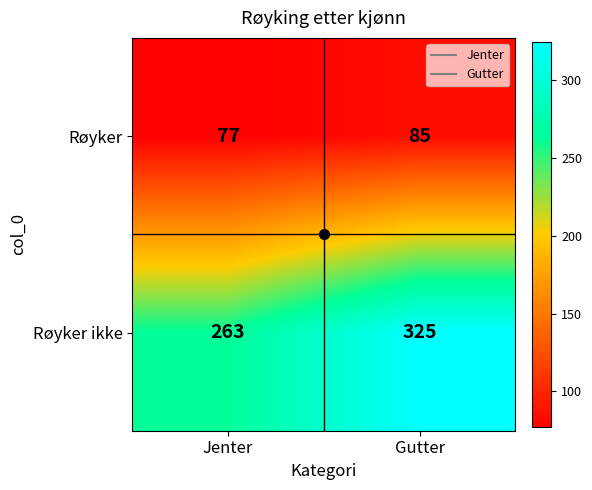

List the series in order of their peak value, highest first.

Røyker ikke, Røyker